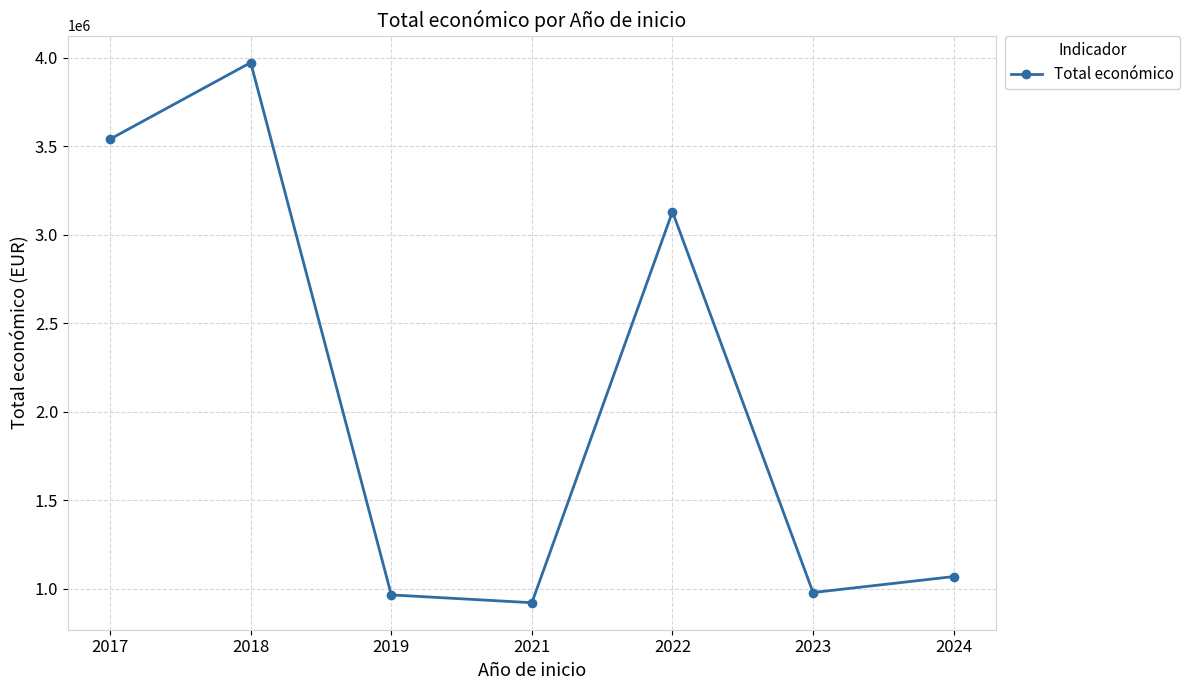

What is the greatest value displayed?

3972891